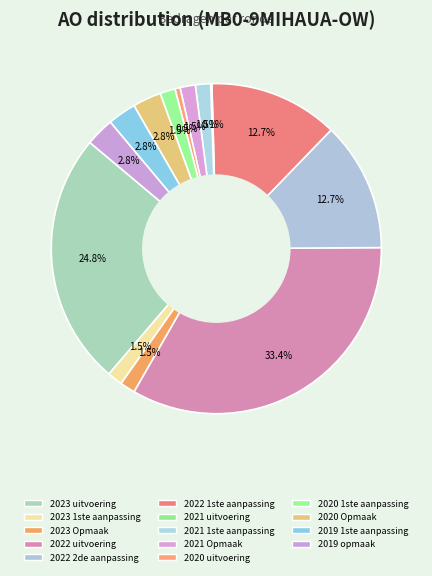

Does 2023 Opmaak account for over 50% of the chart?

No